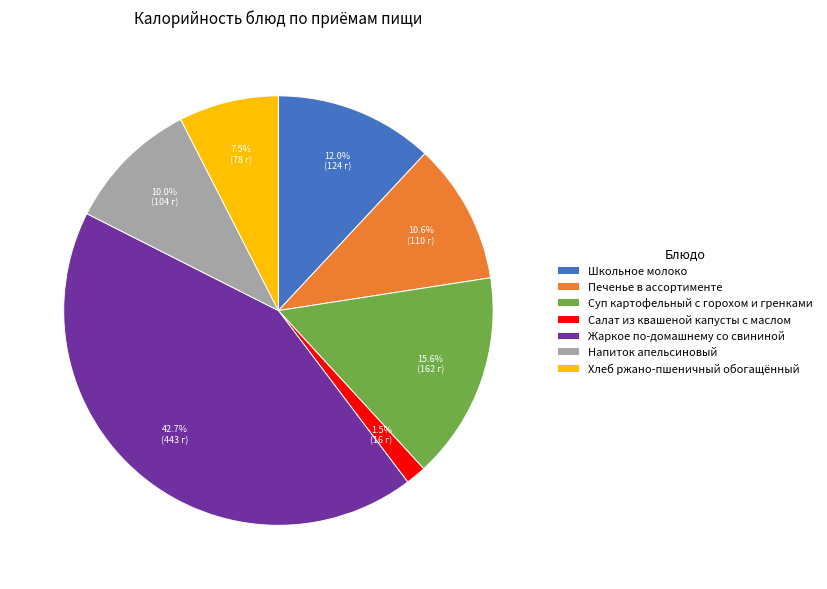

How many slices are in this pie chart?

7